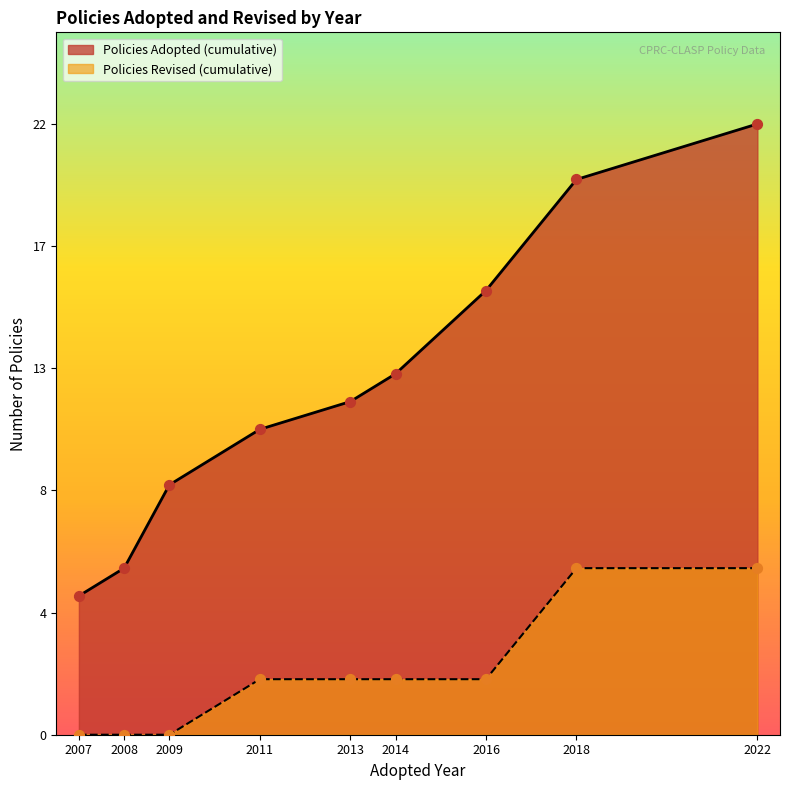

What is the change in value from 4 to 20?

+15